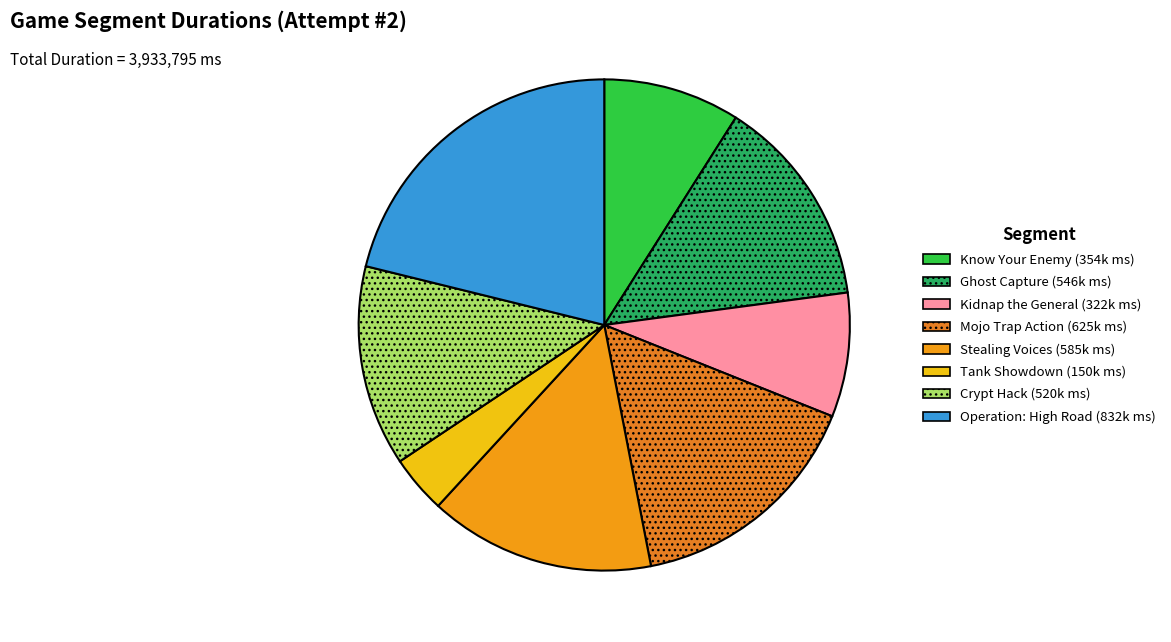

True or false: Know Your Enemy accounts for 9% of the total.

True